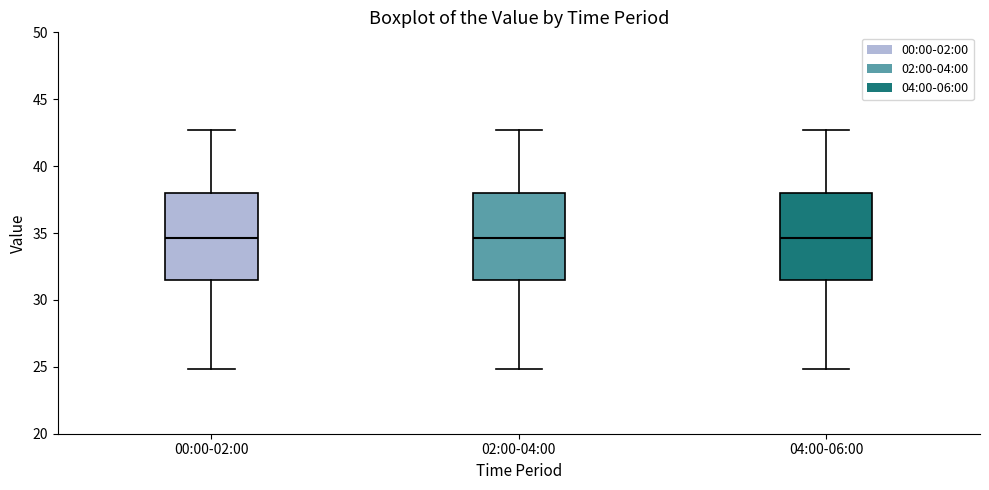

Reading left to right, transcribe this box plot: for each box, give where its median line is, the range the box spans, and where its two whiskers end, as read against the y-axis. The values are not printed on the chart, so give them approximately, as read against the axis.

00:00-02:00: median 34.5, box 31.5 to 38.0, whiskers 25.0 to 42.5
02:00-04:00: median 34.5, box 31.5 to 38.0, whiskers 25.0 to 42.5
04:00-06:00: median 34.5, box 31.5 to 38.0, whiskers 25.0 to 42.5